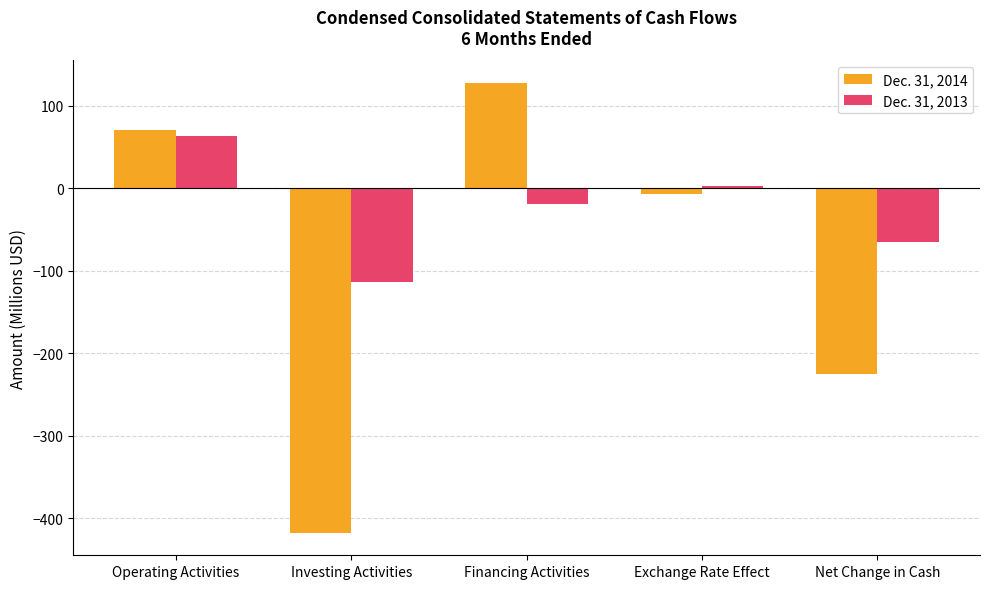

Reading right to left, extract all data points from this chart.

Dec. 31, 2014: Net Change in Cash=-225.6	Exchange Rate Effect=-7.2	Financing Activities=128.0	Investing Activities=-417.8	Operating Activities=71.4
Dec. 31, 2013: Net Change in Cash=-65.4	Exchange Rate Effect=3.5	Financing Activities=-18.9	Investing Activities=-113.9	Operating Activities=63.9